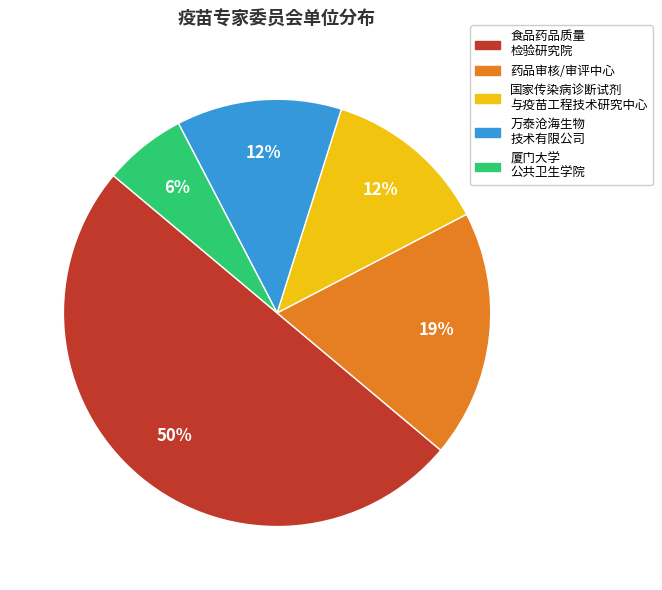

What is the ratio of the value at 药品审核/审评中心 to the value at 国家传染病诊断试剂 与疫苗工程技术研究中心?

1.5